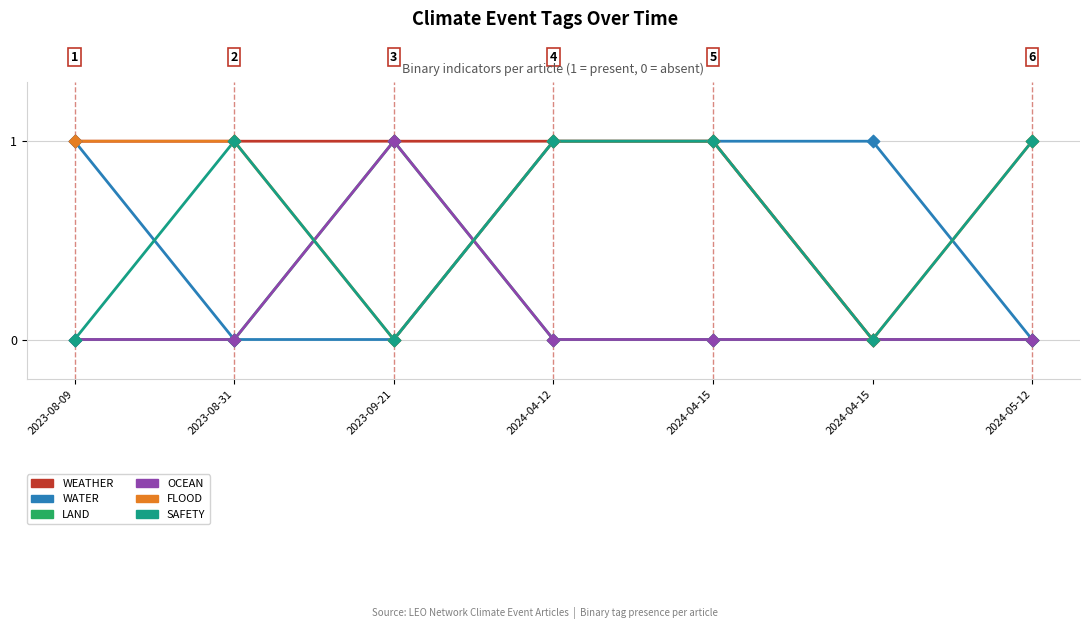

What are all the series names shown in the legend?

WEATHER, WATER, LAND, OCEAN, FLOOD, SAFETY